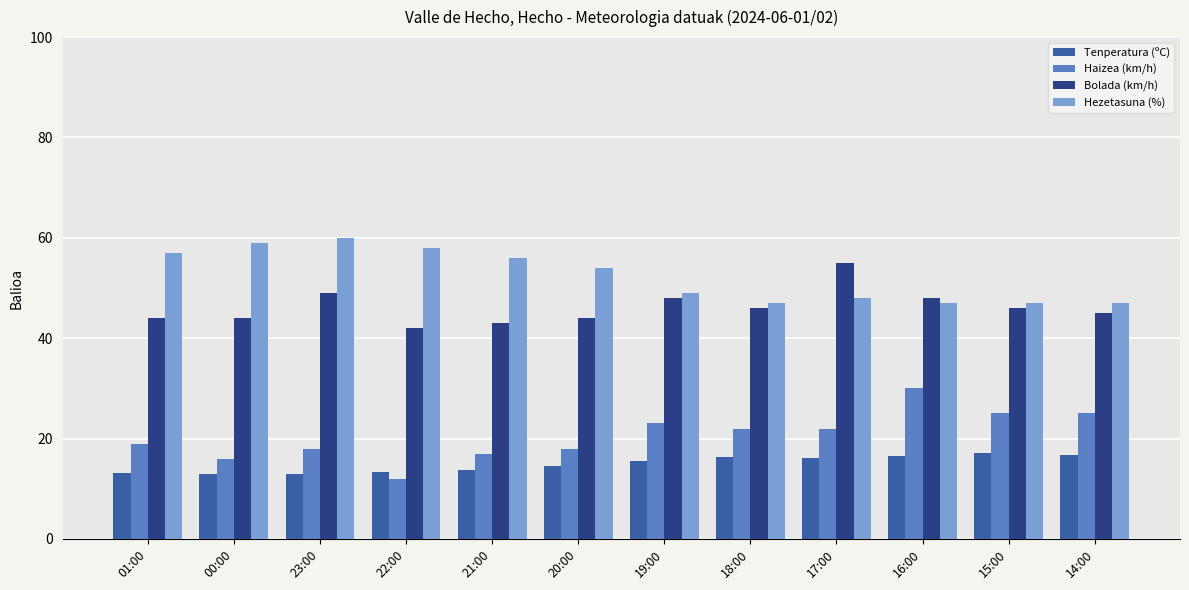

What is the total value across all series at 18:00?

131.3